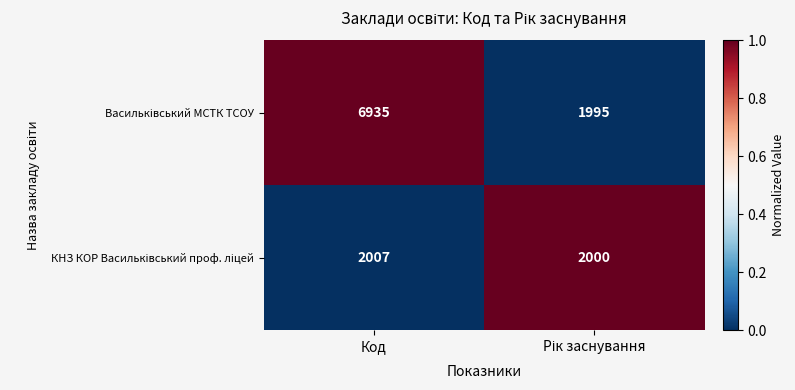

What is the total value across all series at Код?

8942